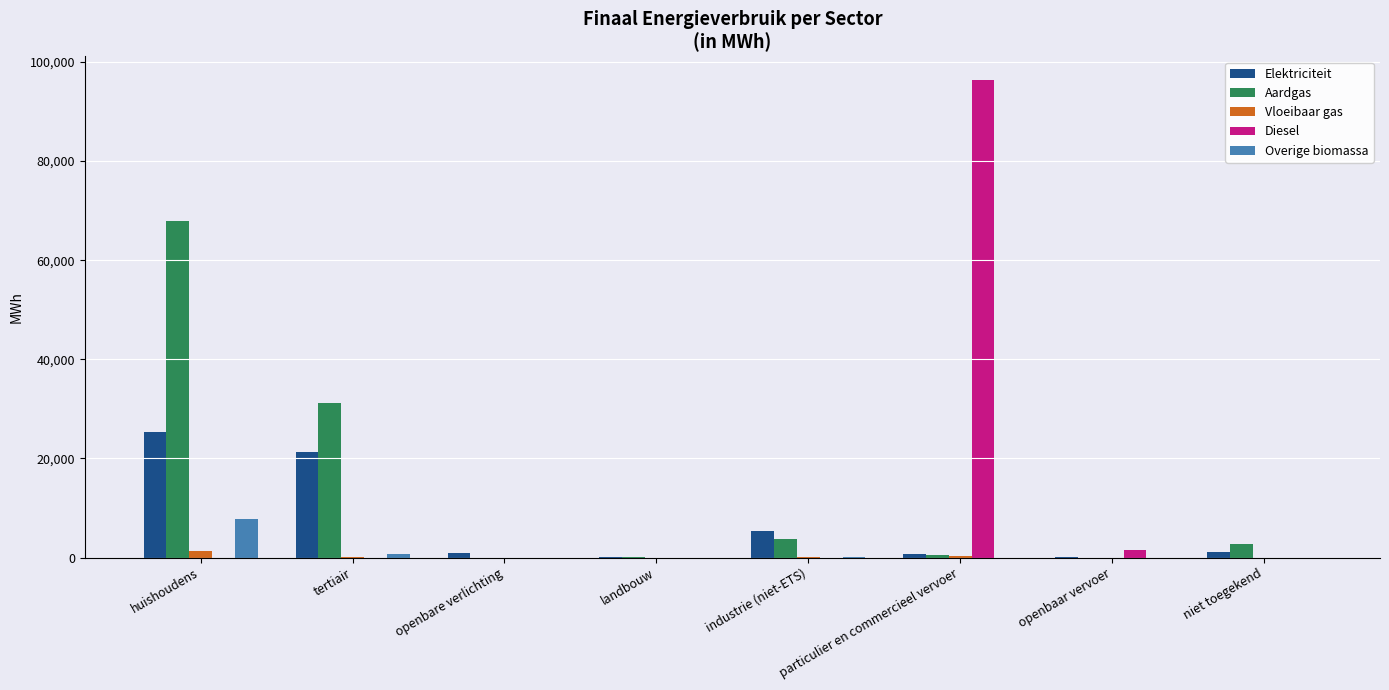

Is it true that Diesel equals 48094.3 at particulier en commercieel vervoer?

False